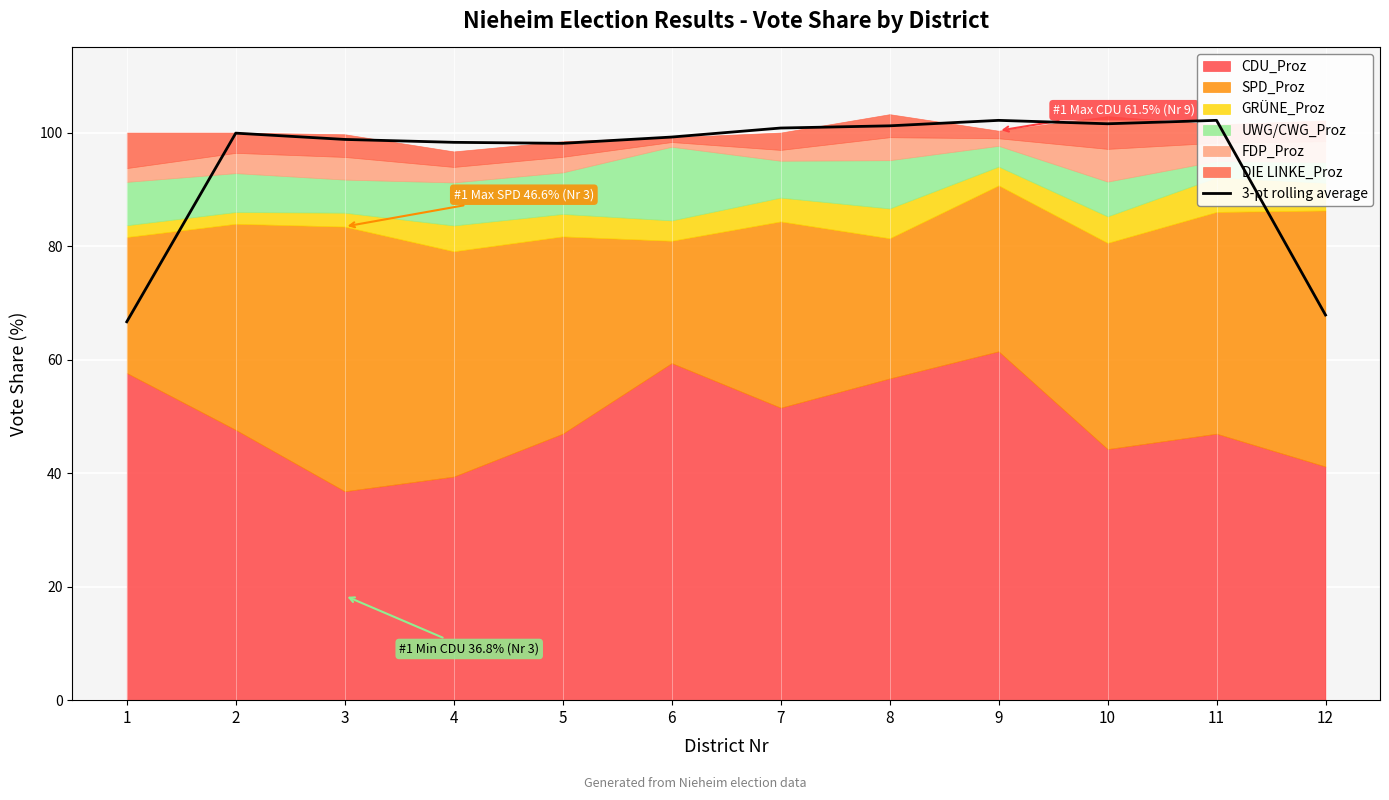

Which category has the highest value across all series?

11